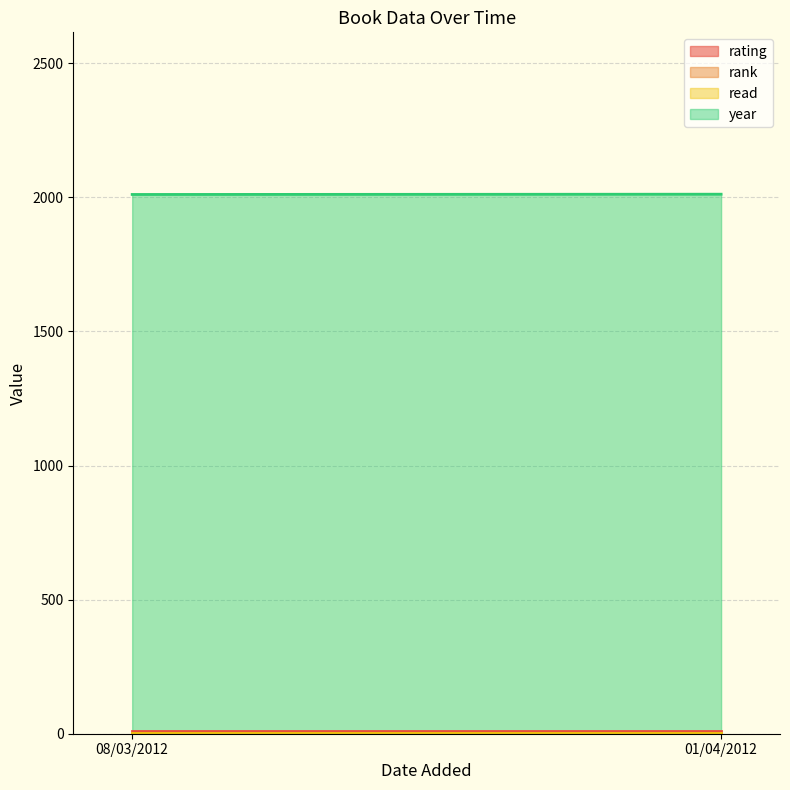

At which category is the sum across all series the highest?

01/04/2012